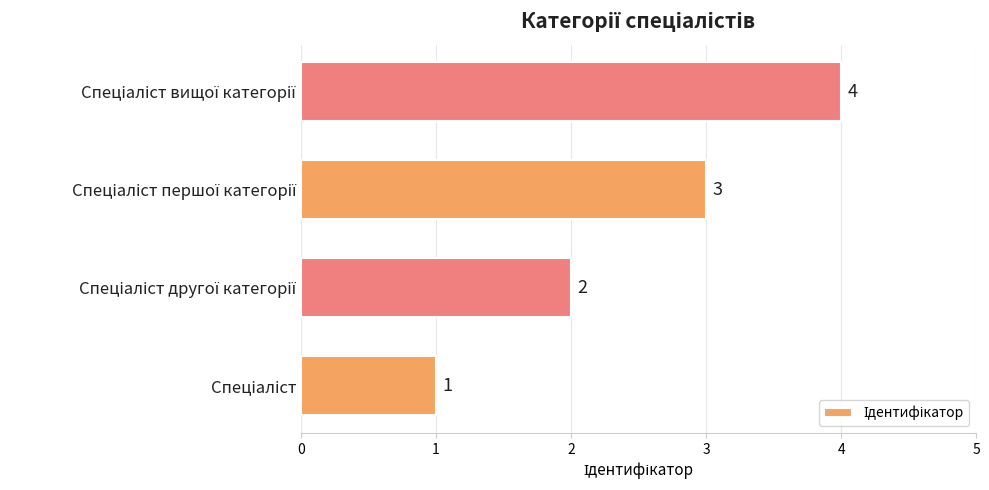

How many values are between 2 and 4?

3